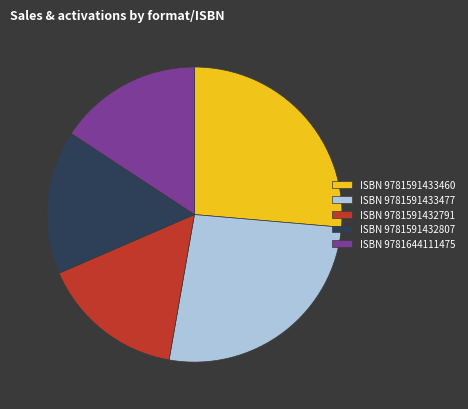

The ISBN 9781644111475 slice represents 16% of the pie. True or false?

True